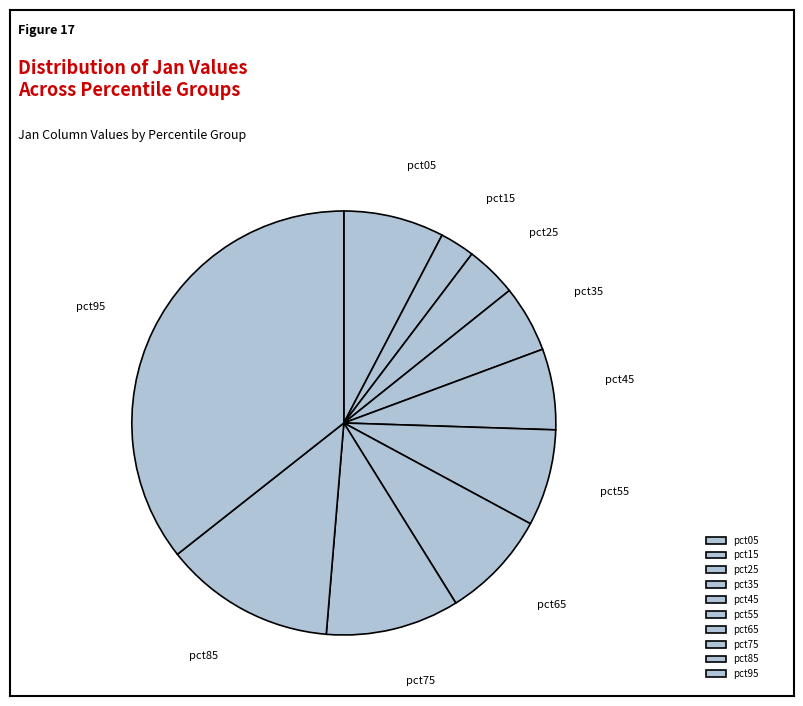

The pct75 slice represents 10% of the pie. True or false?

True